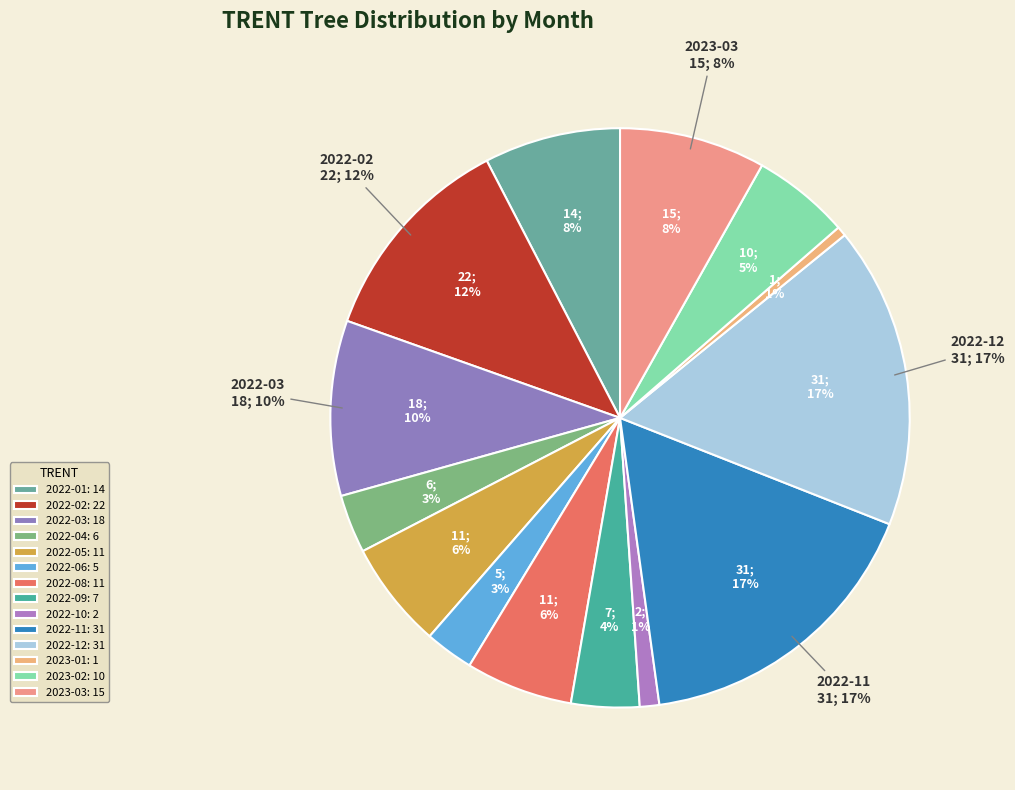

What is the change in value from 2022-04 to 2023-03?

+9